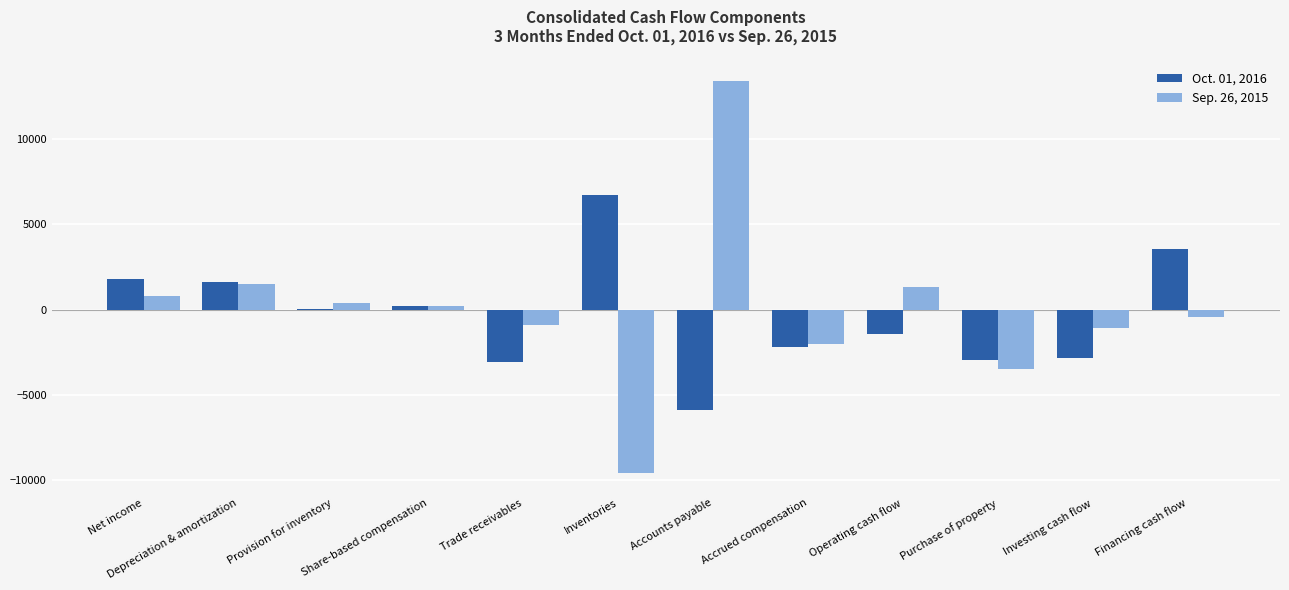

At which category is the sum across all series the highest?

Accounts payable